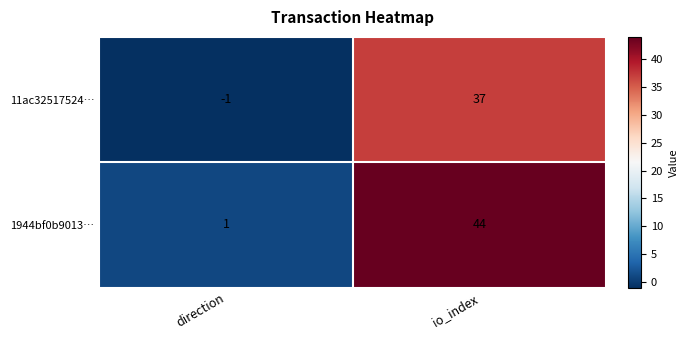

Is it true that 11ac32517524… equals -1 at direction?

True